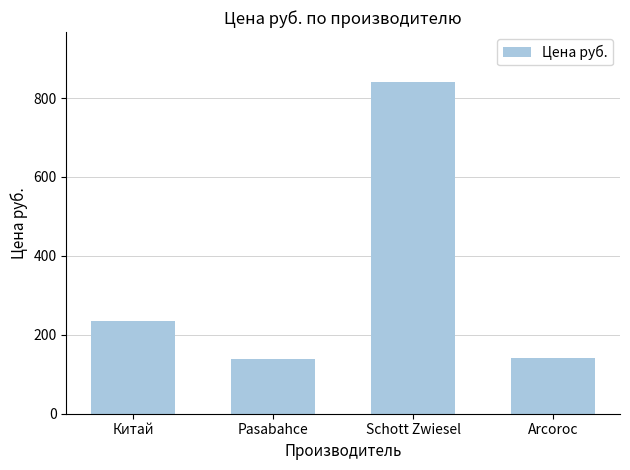

What is the greatest value displayed?

841